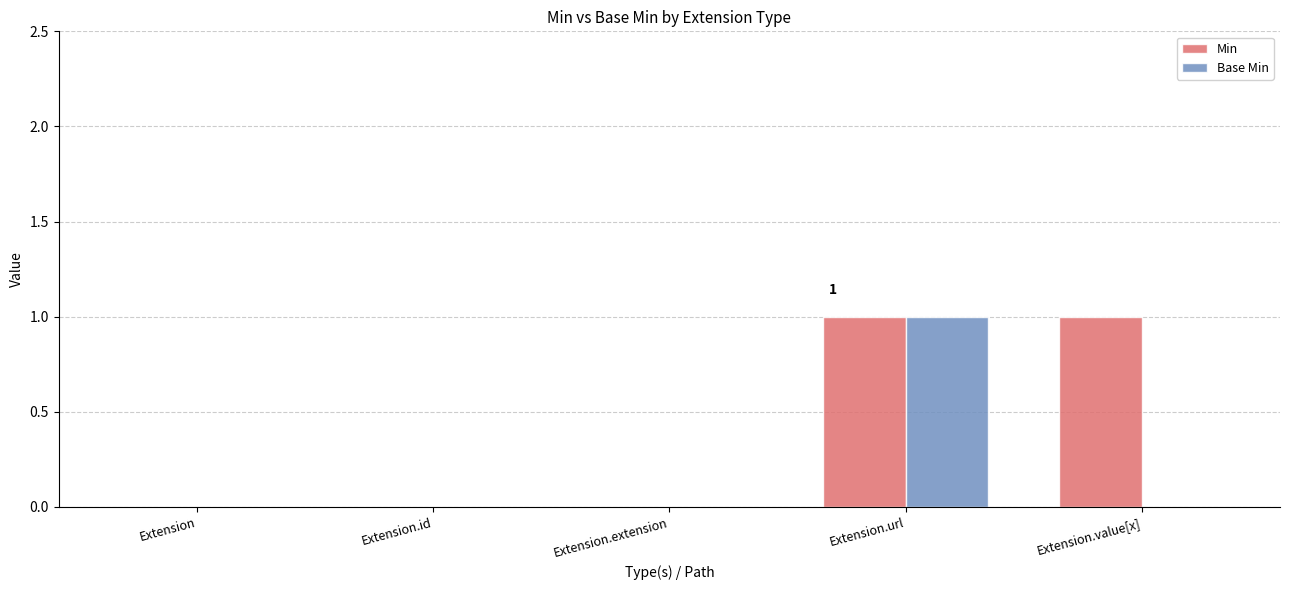

What is the total value across all series at Extension.url?

2